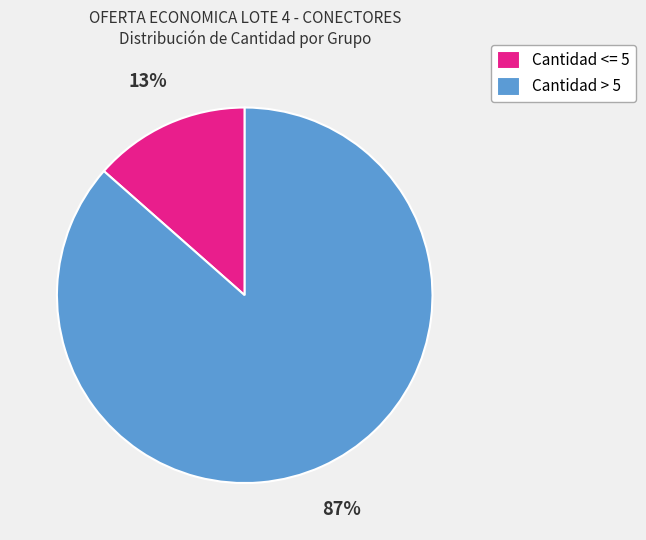

What is the majority slice?

Cantidad > 5